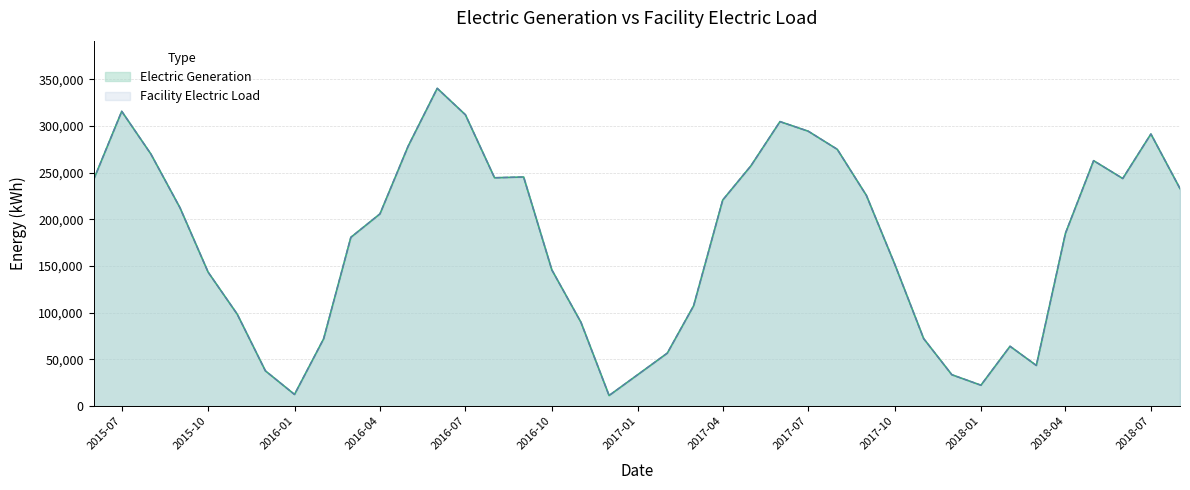

The Facility Electric Load series shows 36778 at 2016-11. True or false?

False